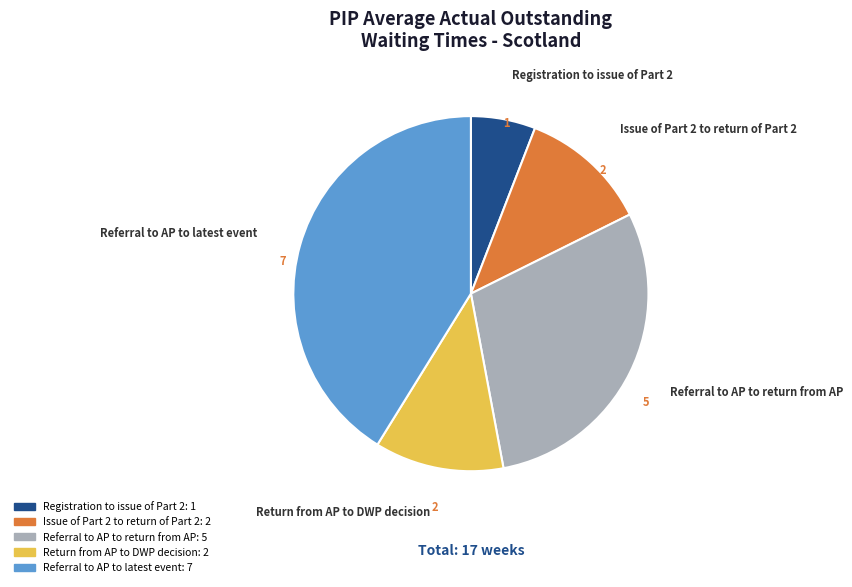

Does Return from AP to DWP decision represent more than half of the total?

No